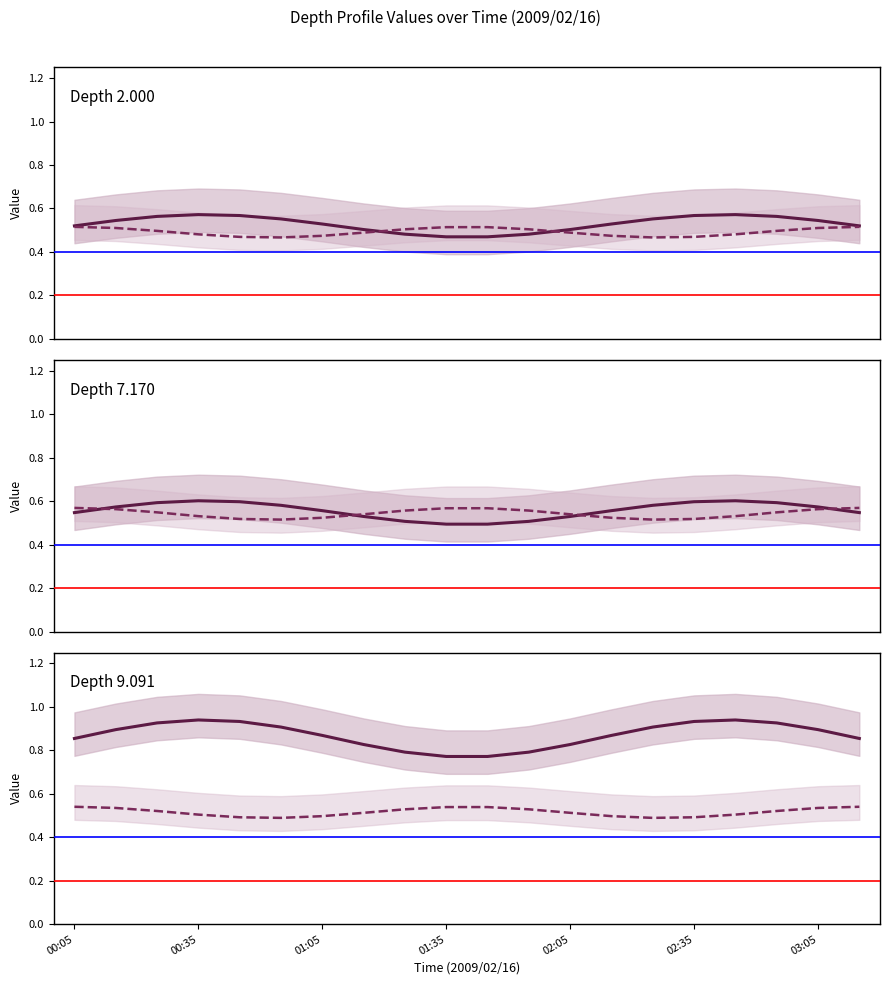

The value of ref 0.20 at 00:35 is 0.4. True or false?

False